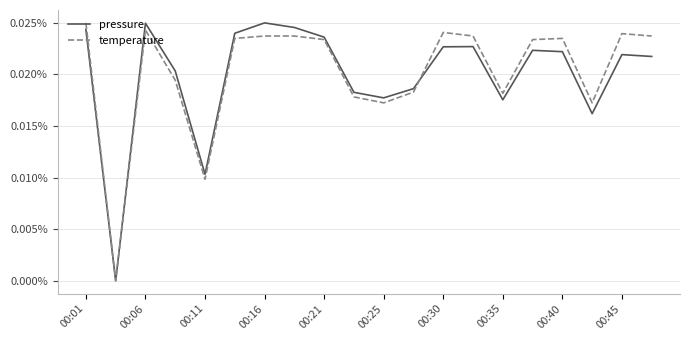

What are all the series names shown in the legend?

pressure, temperature